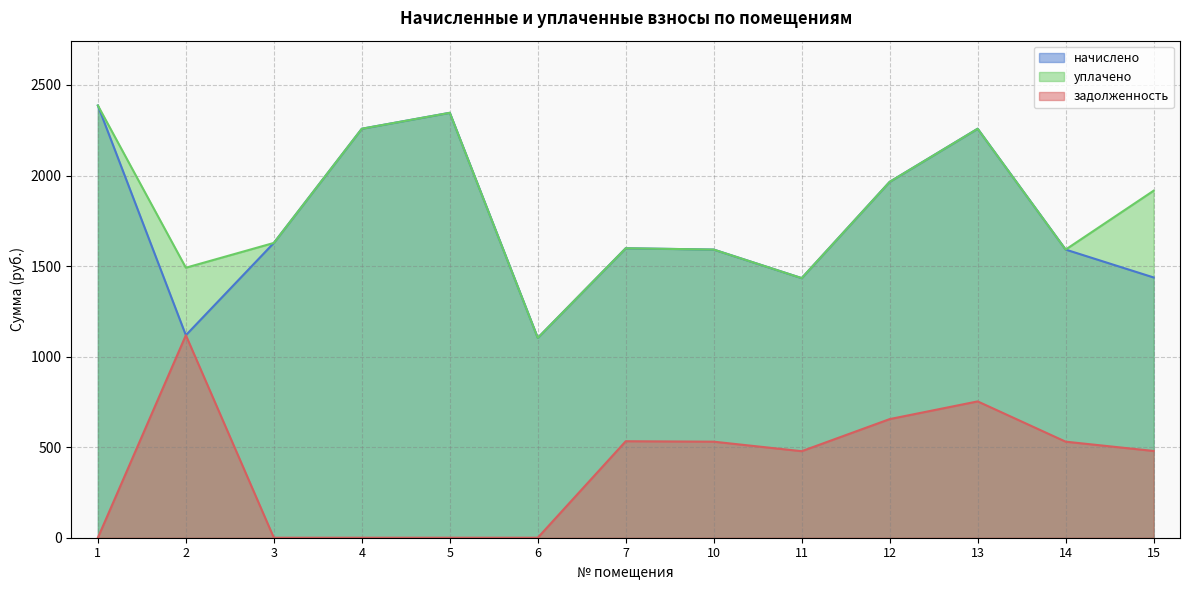

True or false: начислено and уплачено cross at least once.

False